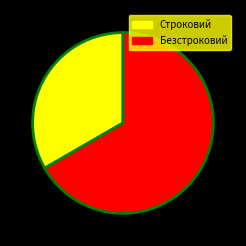

True or false: Строковий accounts for 21% of the total.

False